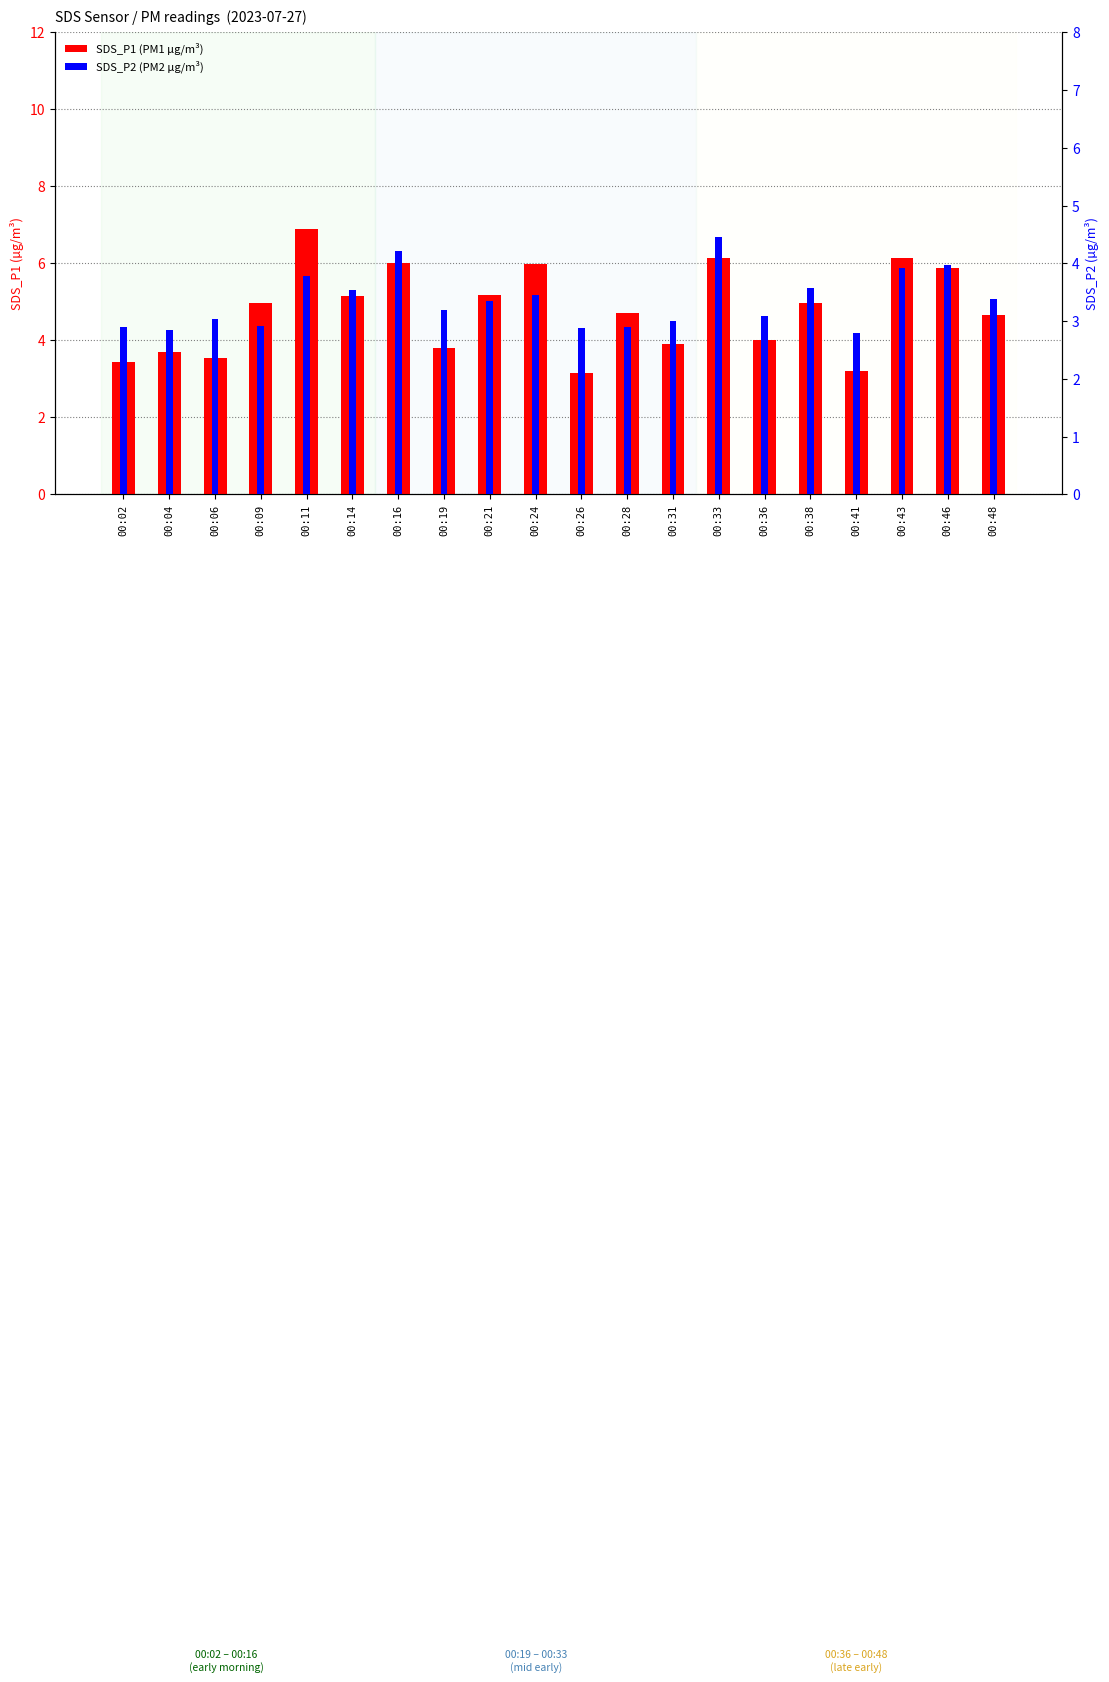

Count the number of categories in the chart.

20